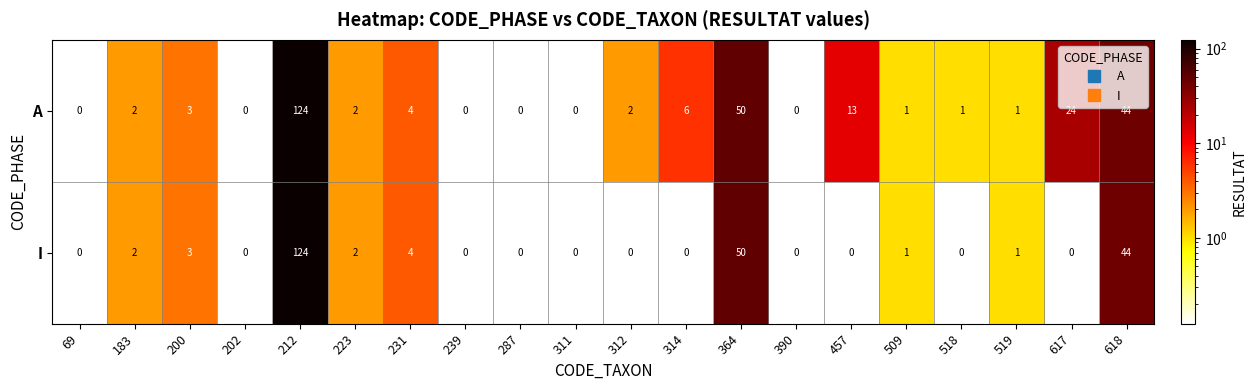

List the series in order of their overall mean, highest first.

A, I